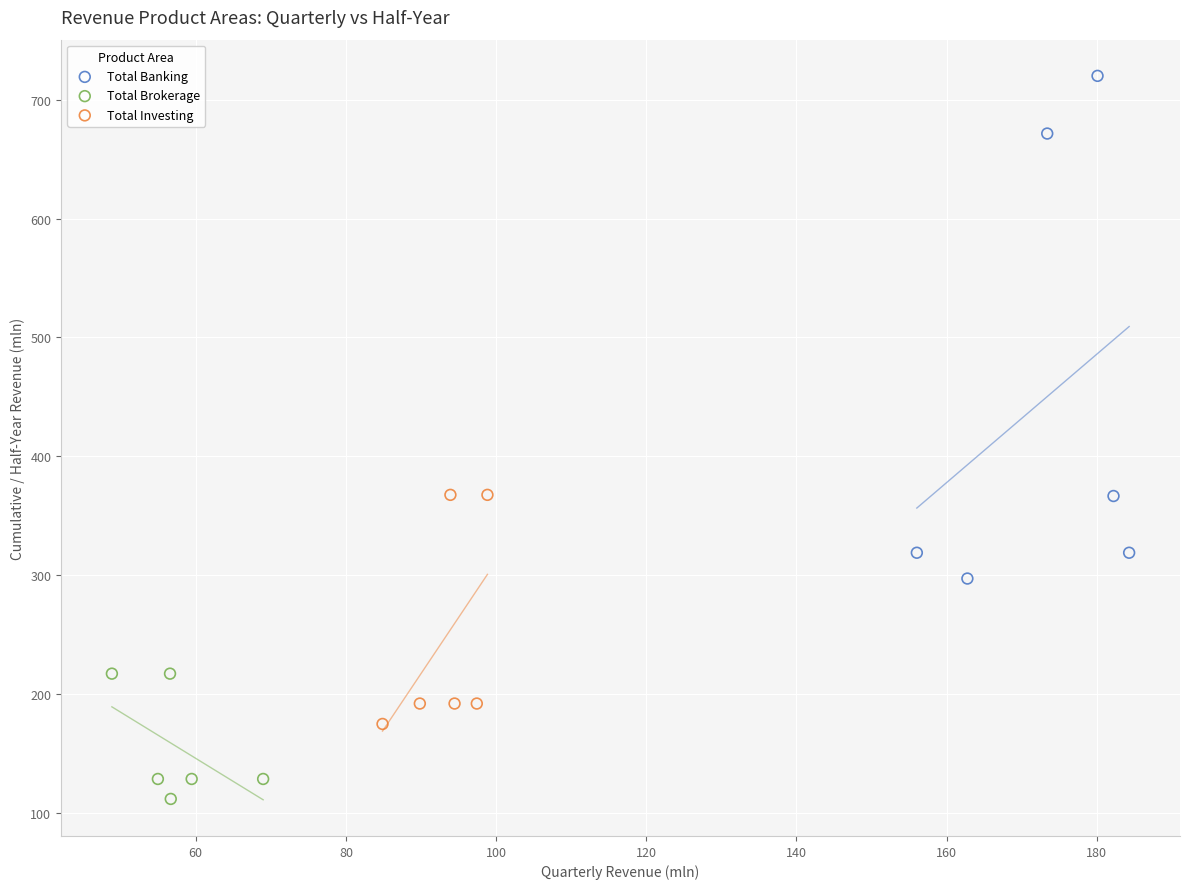

Which series has the widest spread of Y values?

Total Banking